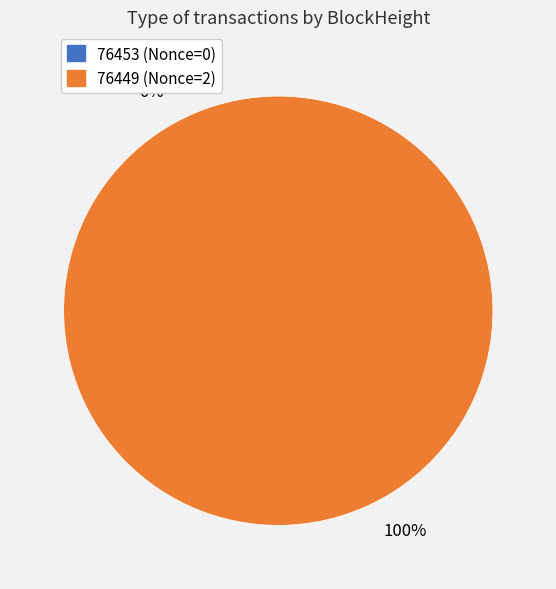

What is the change in value from 76453 to 76449?

+2